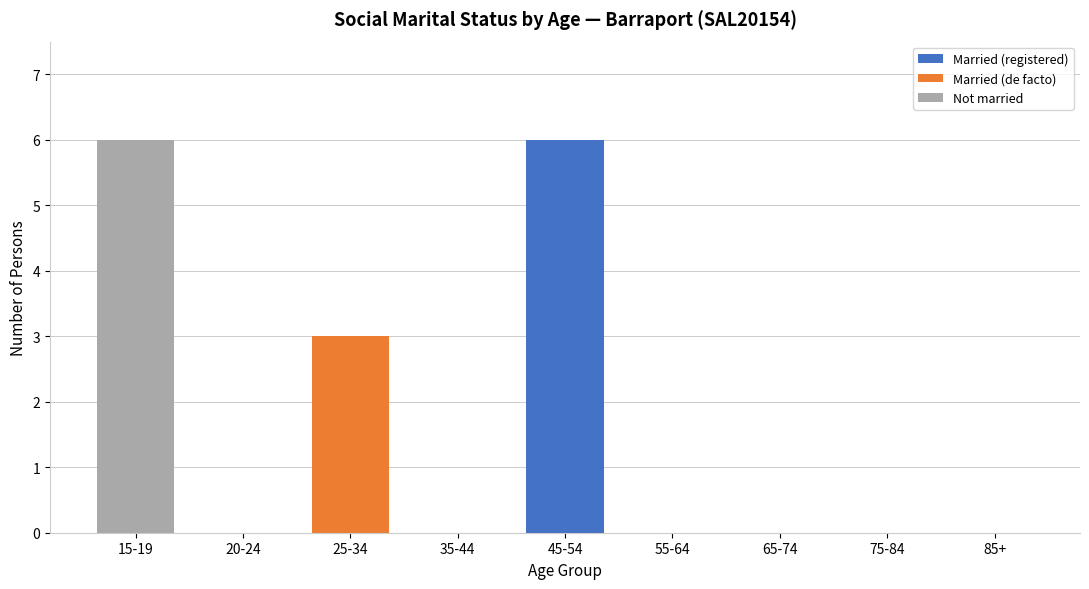

Reading left to right, what are the values for Married (registered)?

15-19=0	20-24=0	25-34=0	35-44=0	45-54=6	55-64=0	65-74=0	75-84=0	85+=0